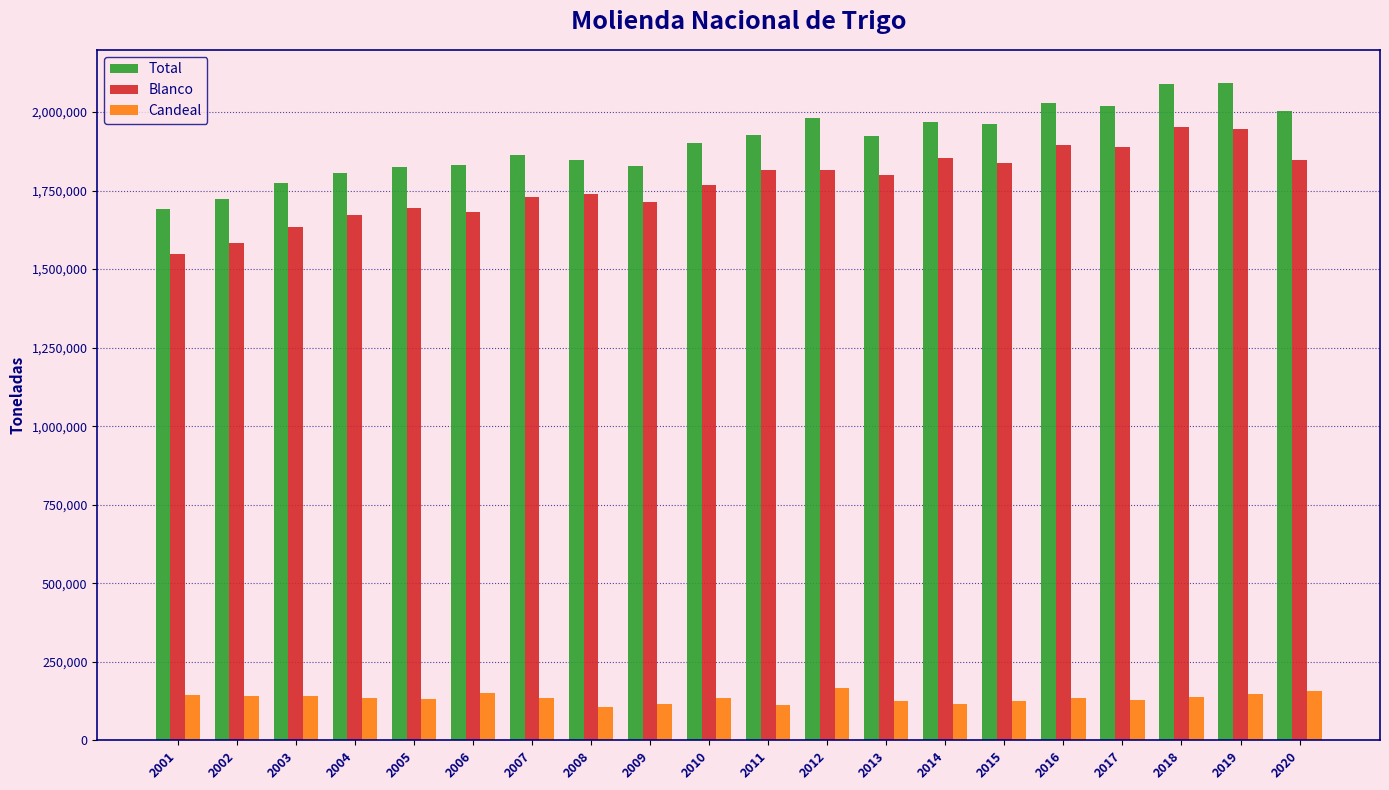

The value of Blanco at 2007 is 2266636. True or false?

False